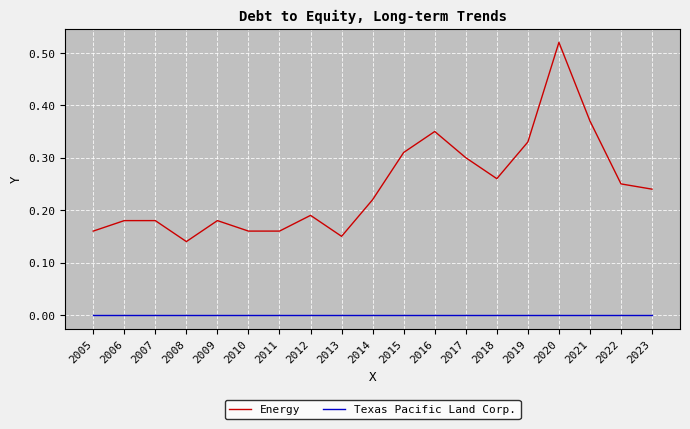

Which series changed the most between 2005 and 2023?

Energy